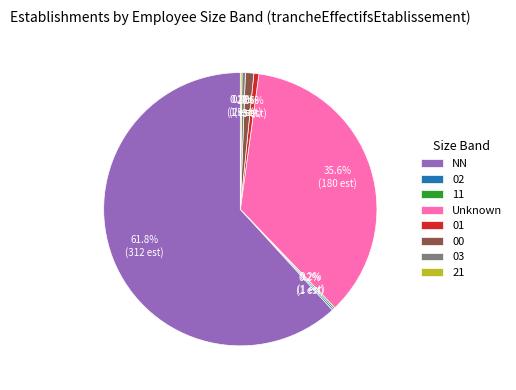

Is the sum of NN and 03 greater than half?

Yes